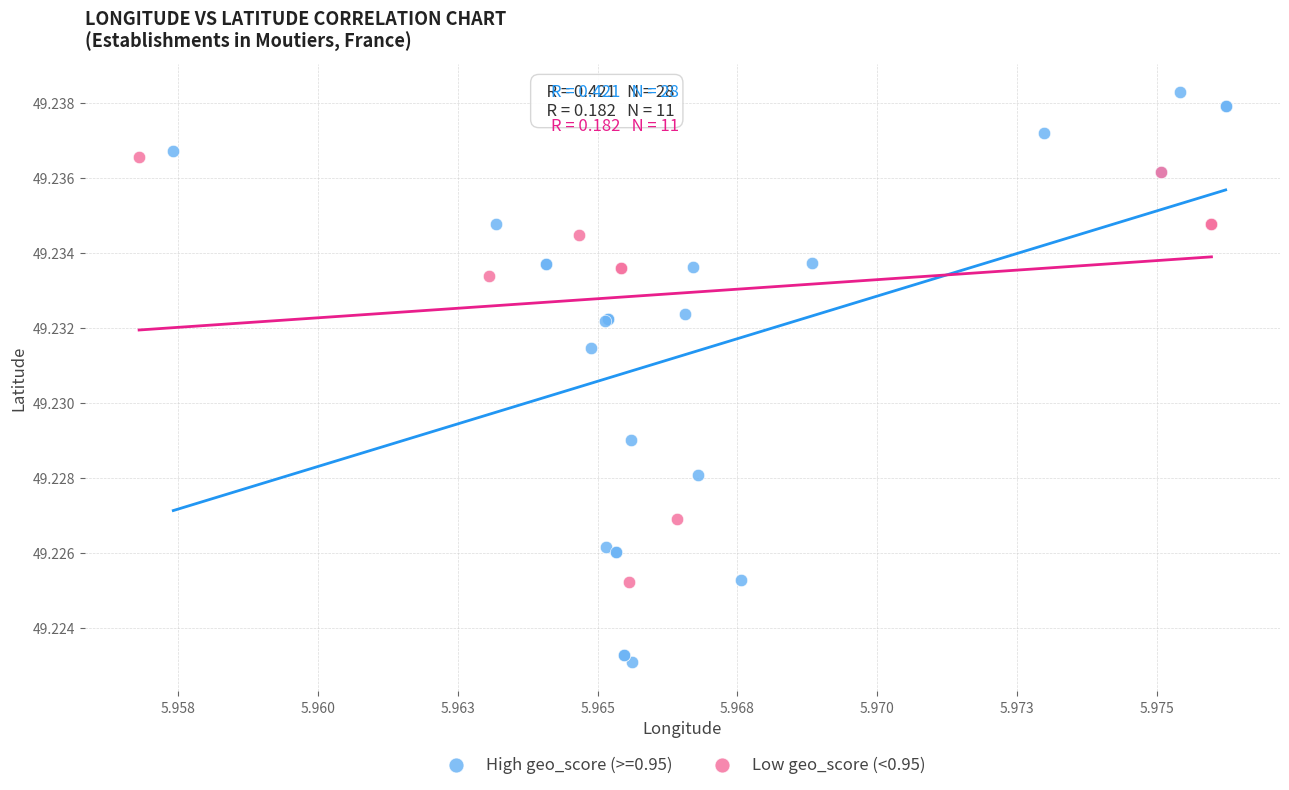

Which series contains the lowest Y value?

High geo_score (>=0.95)